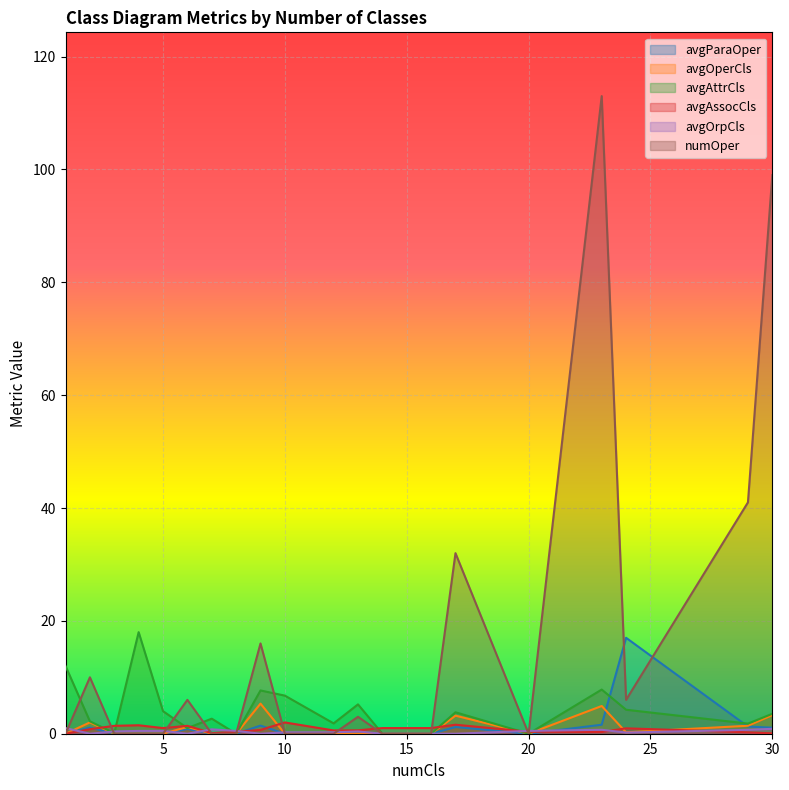

What is the total value across all series at 4?

20.0